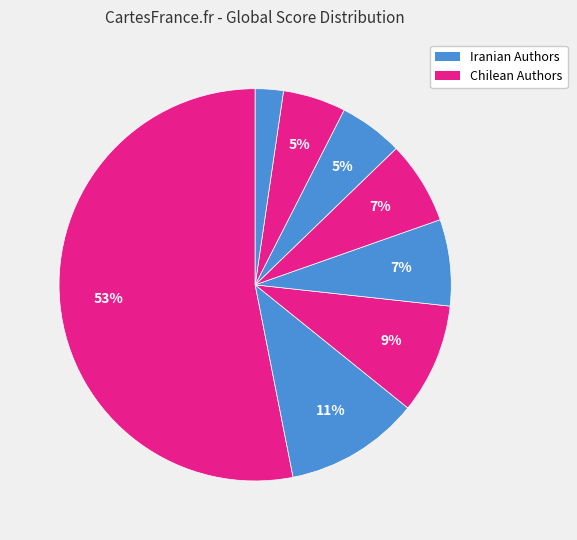

How many segments does this pie chart have?

8